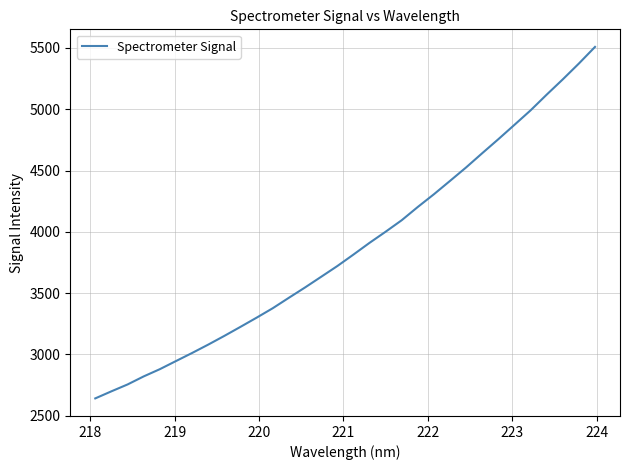

What is the maximum value shown in the chart?

5508.8